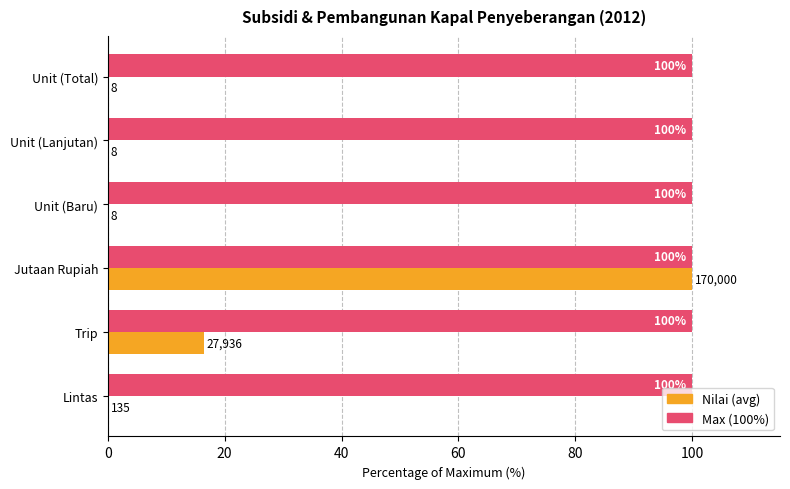

What is the total value across all series at Unit (Total)?

100.0